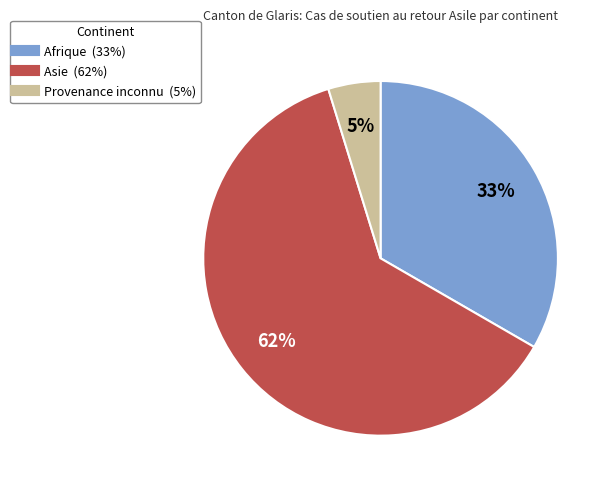

Which has a higher value, Asie or Provenance inconnu?

Asie